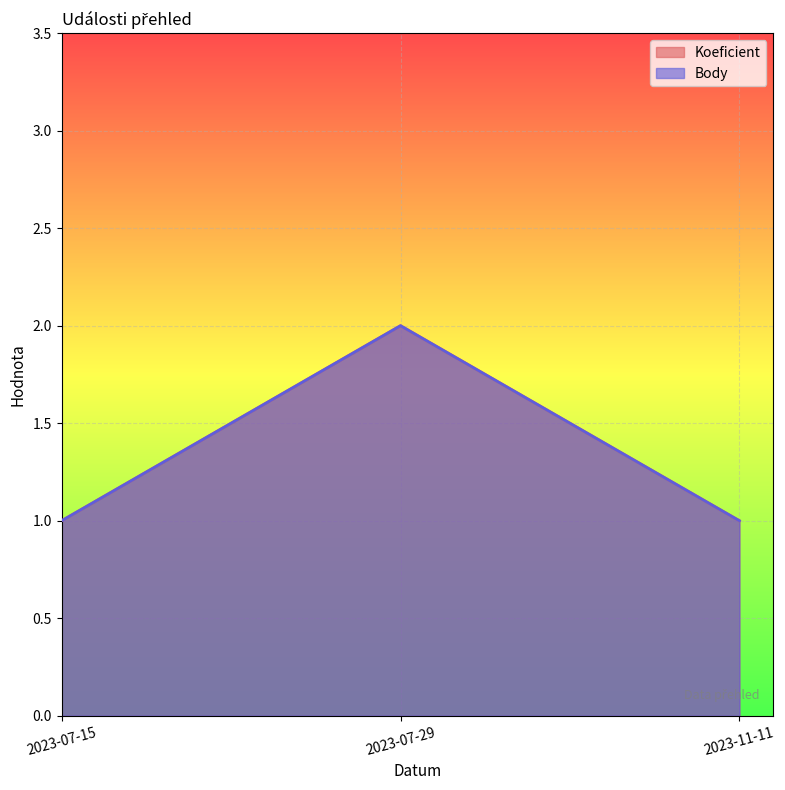

Rank the categories by Body value from highest to lowest.

2023-07-29, 2023-07-15, 2023-11-11